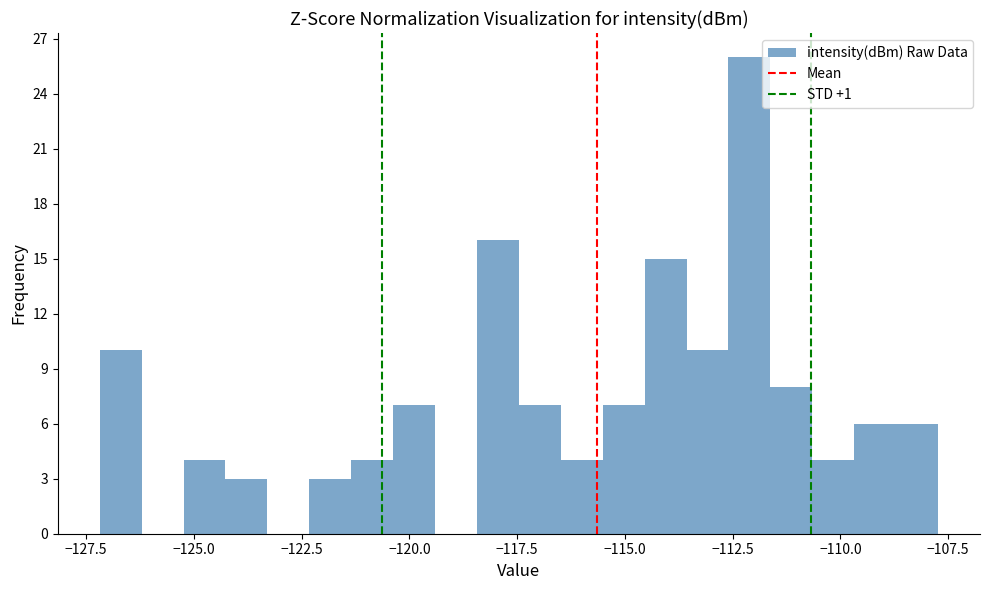

Read against the x-axis, roughly where is the centre of the tallest bar?

-112.0